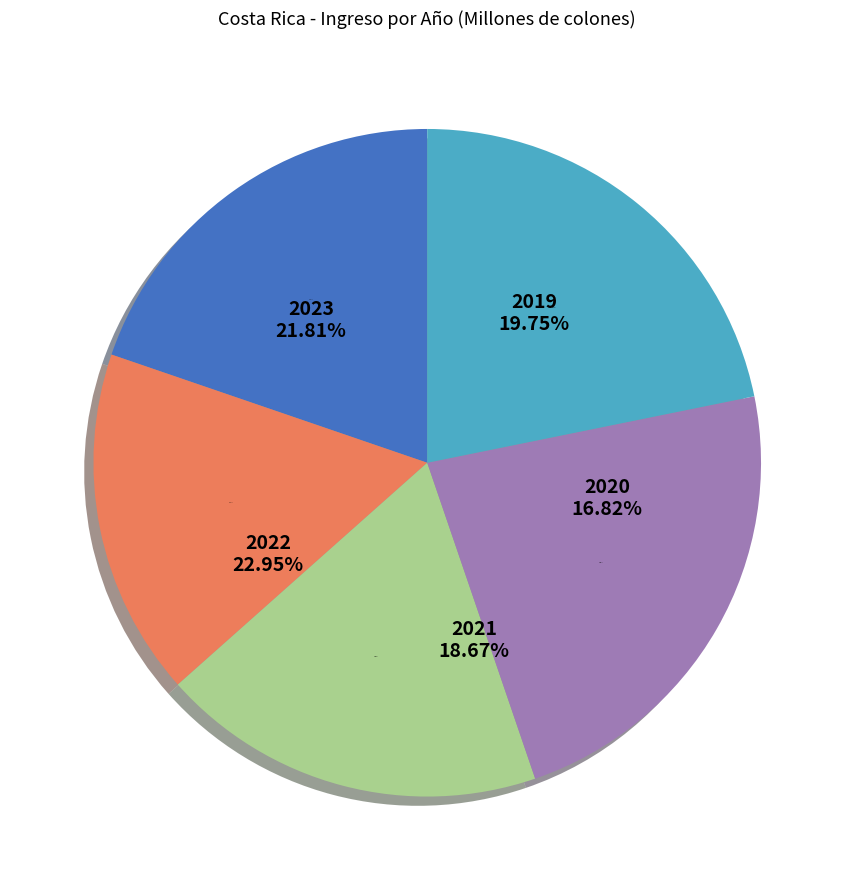

To the nearest percent, what percentage of the pie is 2023?

22%